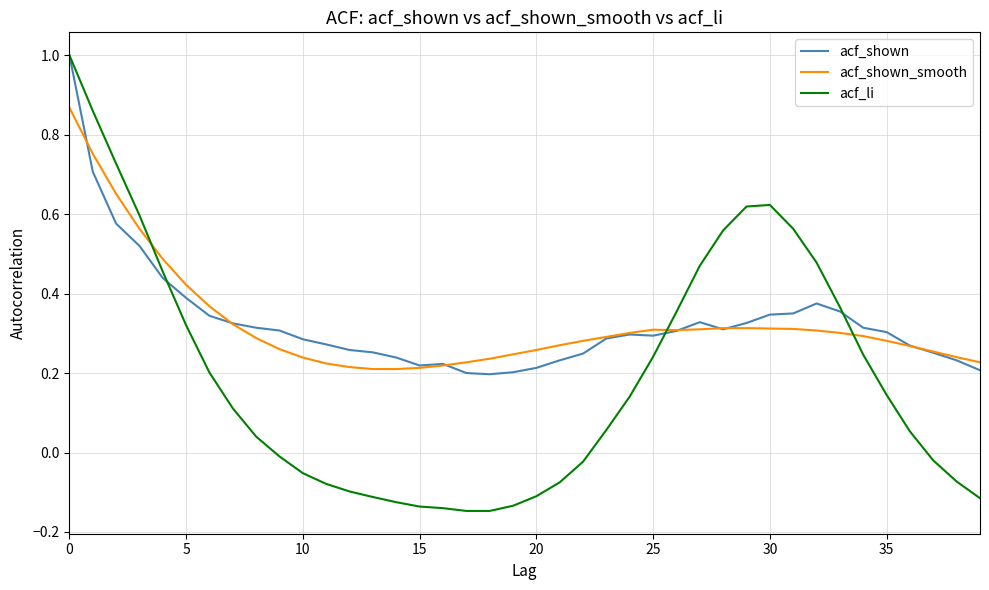

How many values in acf_li are below zero?

17